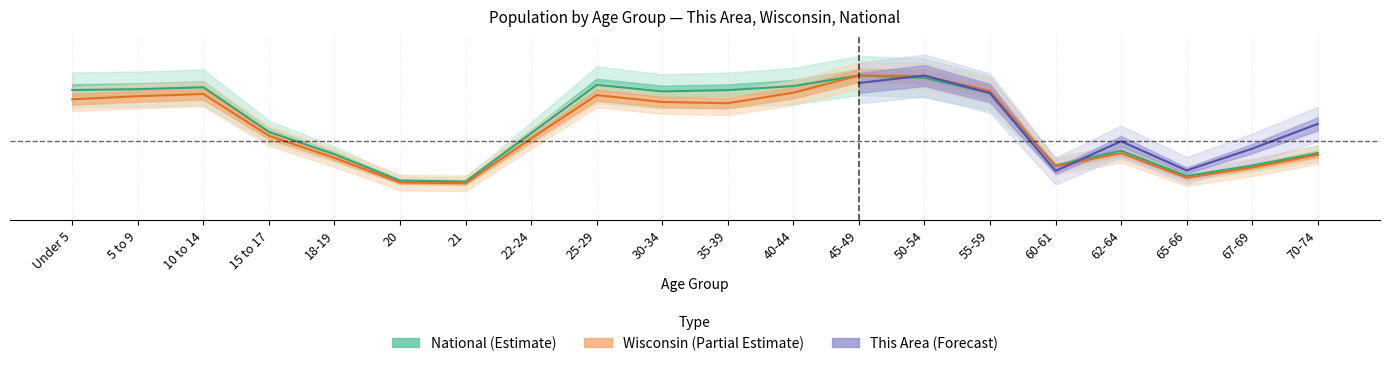

Which has a higher value, 40-44 or 10 to 14?

40-44